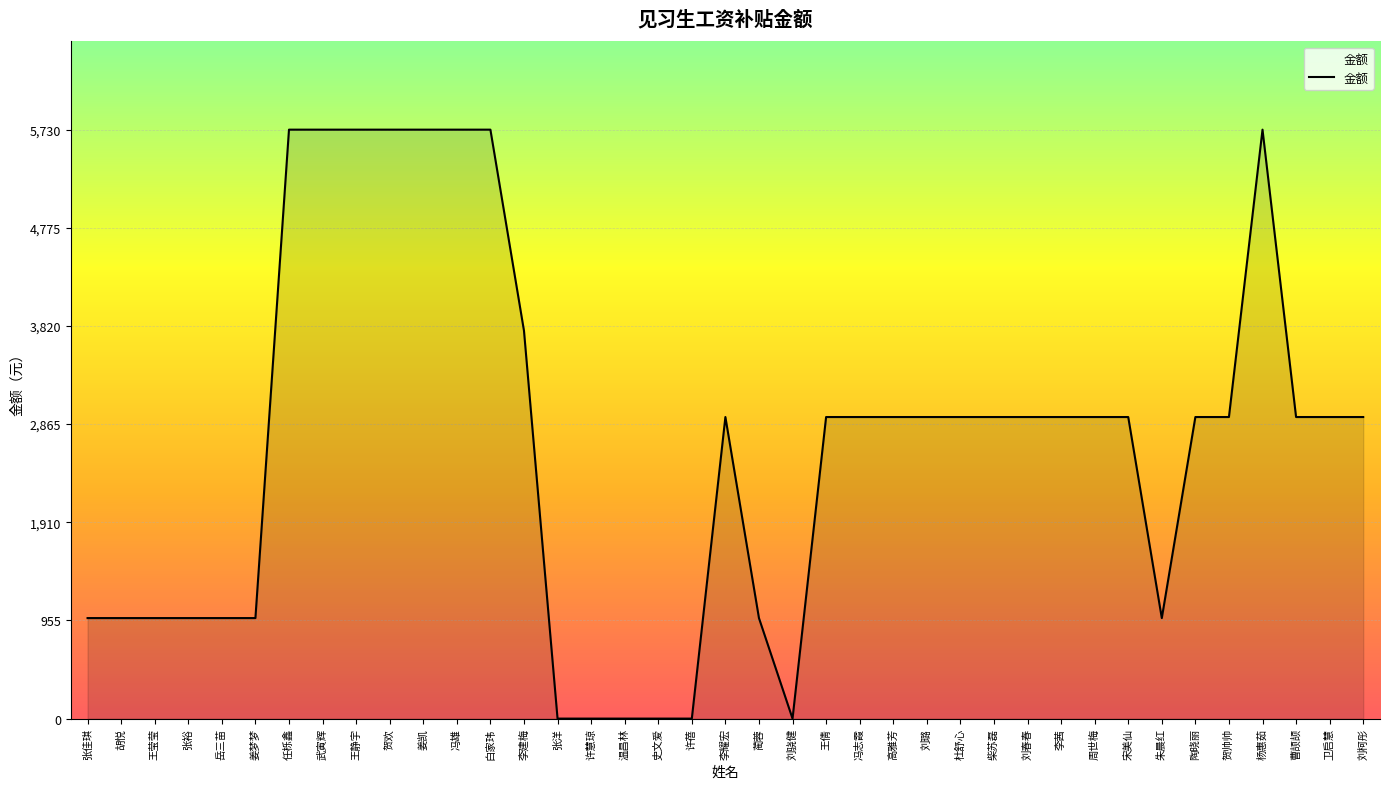

The value at 杜舒心 is 3938. True or false?

False